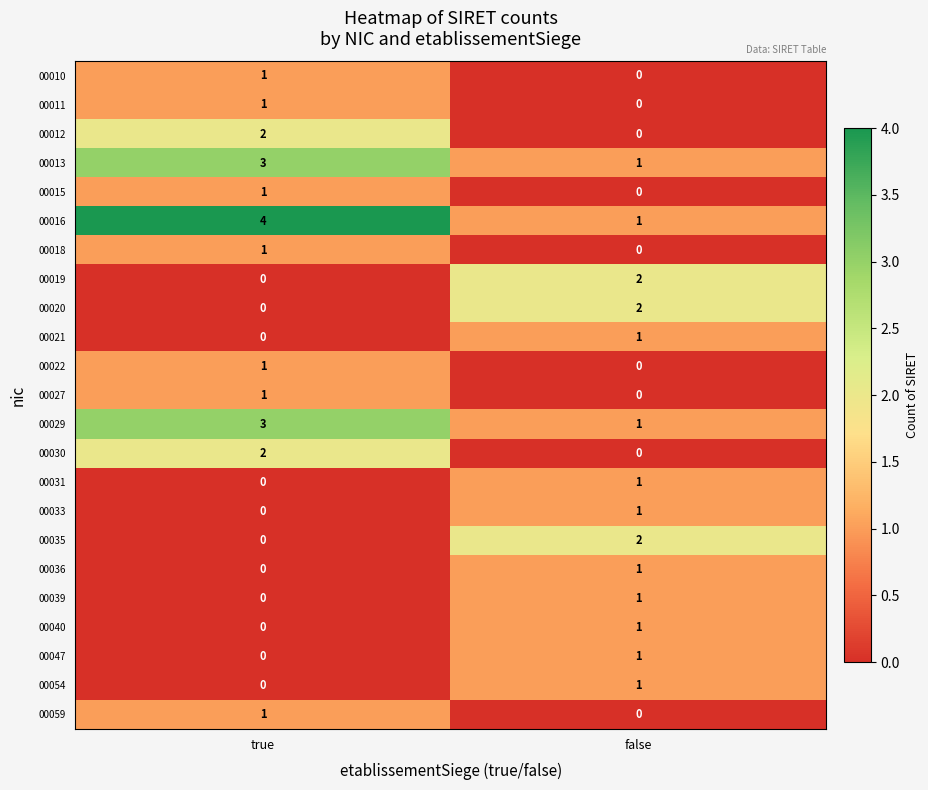

Which series has the widest spread of values?

00016